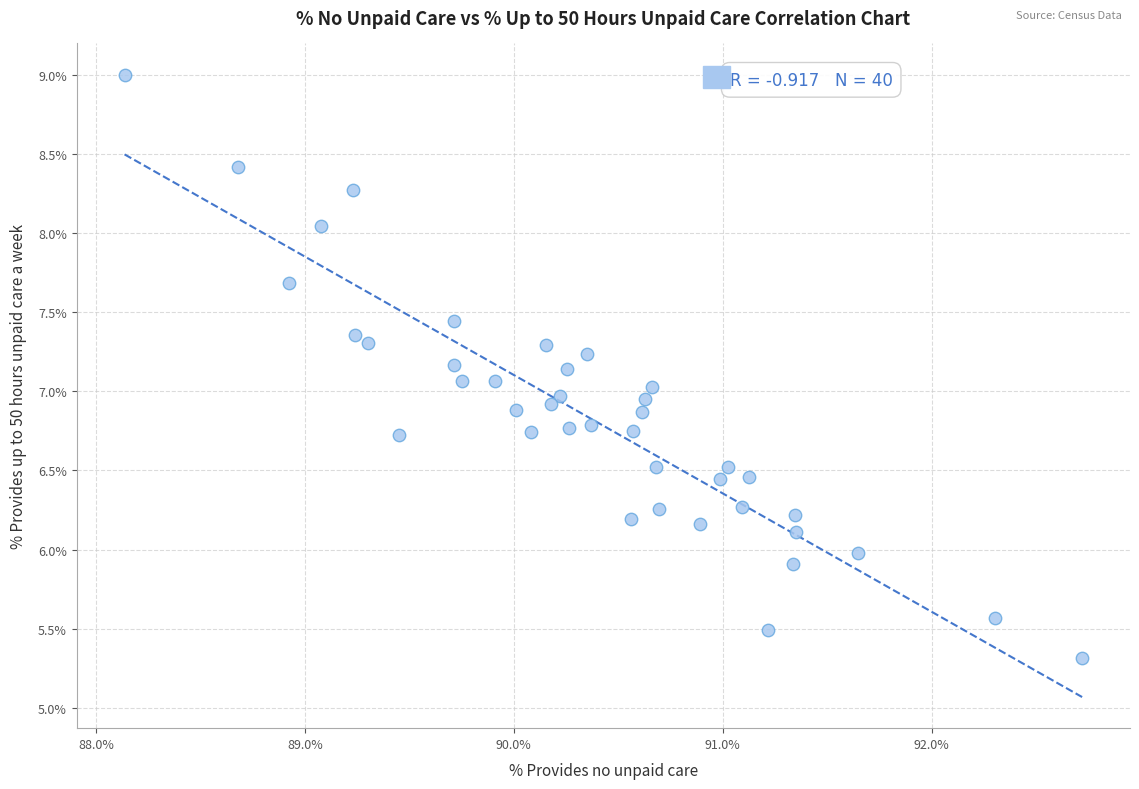

What is the range of Y values (max minus min)?

3.7